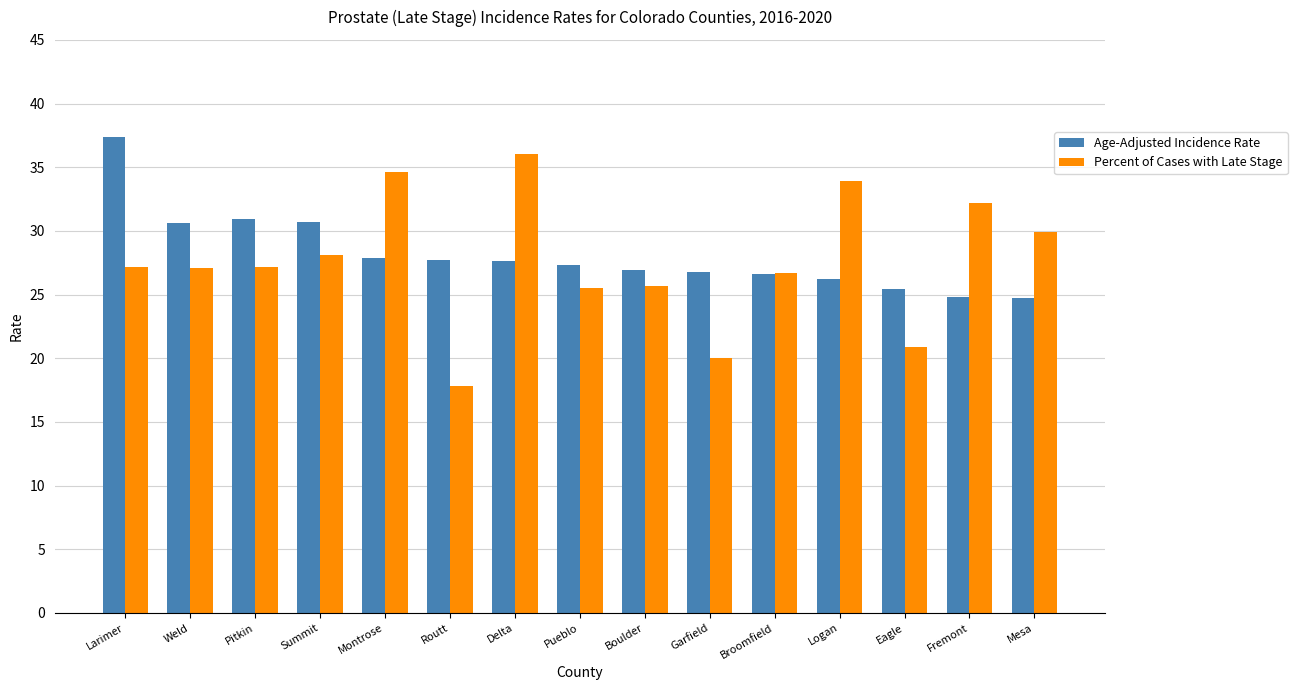

The Age-Adjusted Incidence Rate series shows 63.5 at Larimer. True or false?

False